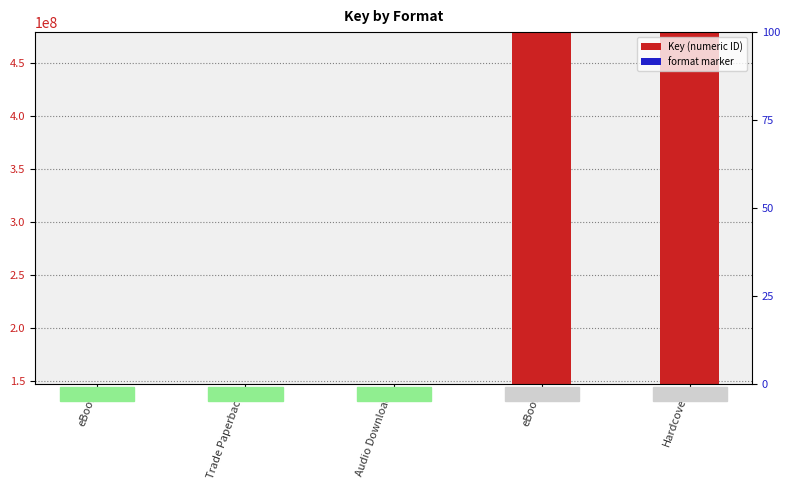

Reading left to right, extract all data points from this chart.

Key (numeric ID): 147017208.0	147017208.0	147017208.0	479047969.0	479047969.0
format marker: 29403.4	29403.4	29403.4	29403.4	29403.4